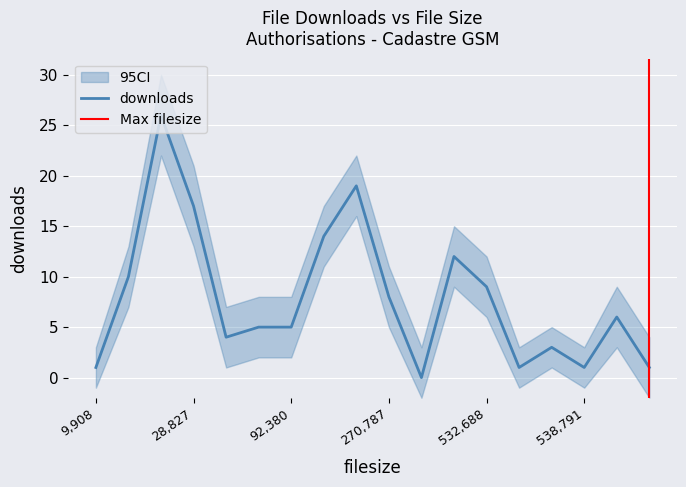

At which label does the data first exceed 6?

28827